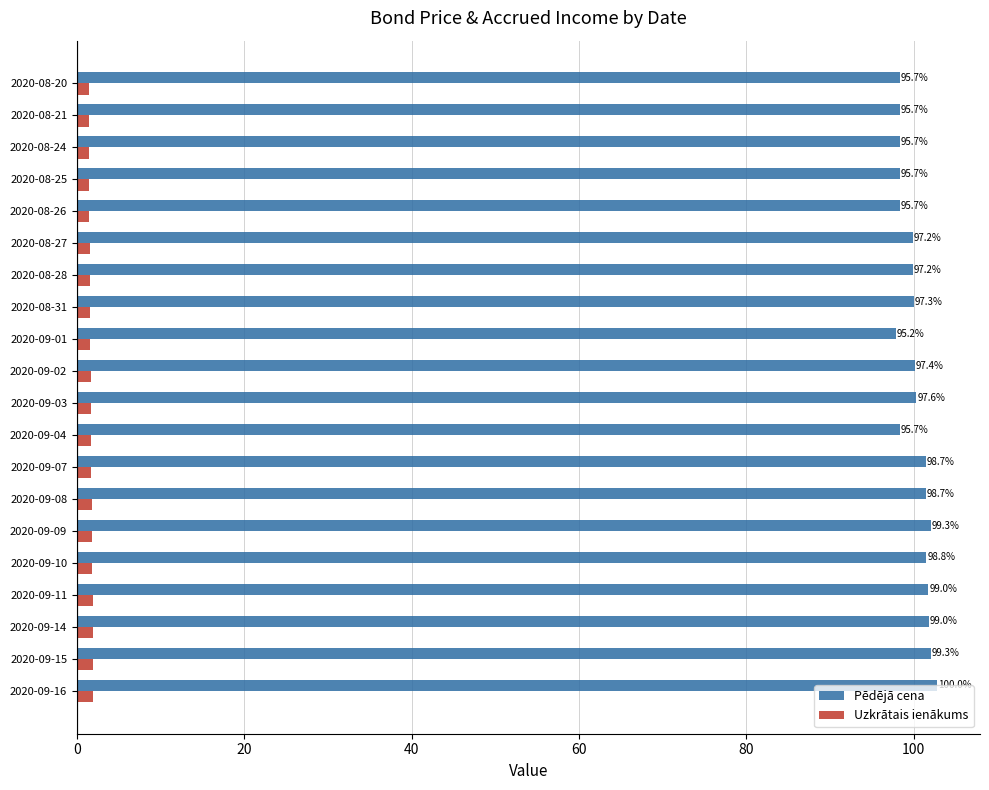

What is the average value of the Pēdējā cena series?

100.1